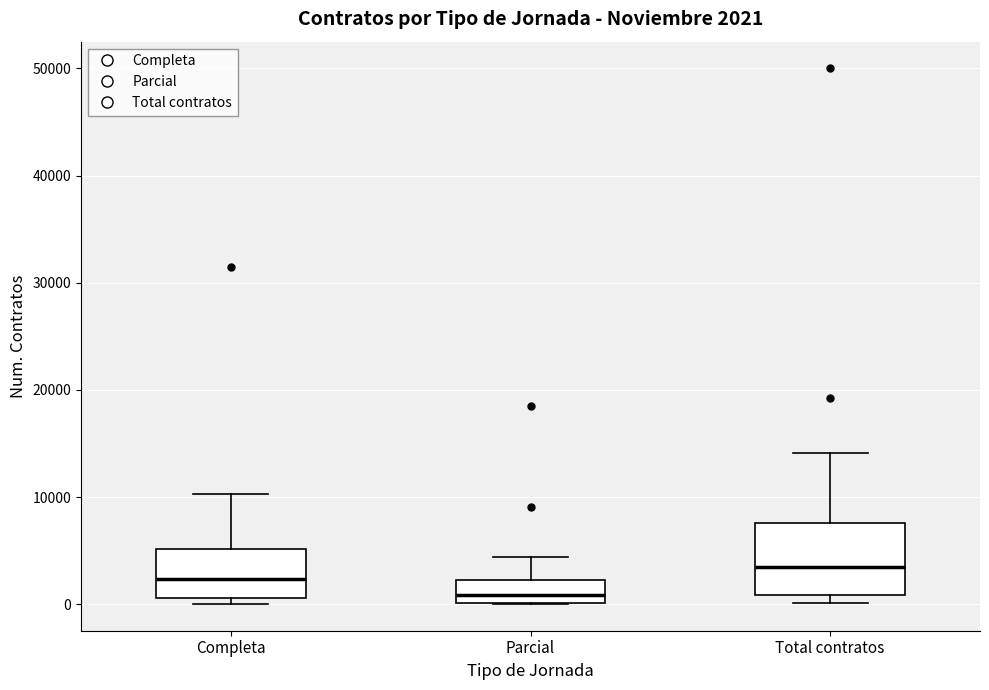

Which box's median line is the lowest?

Parcial